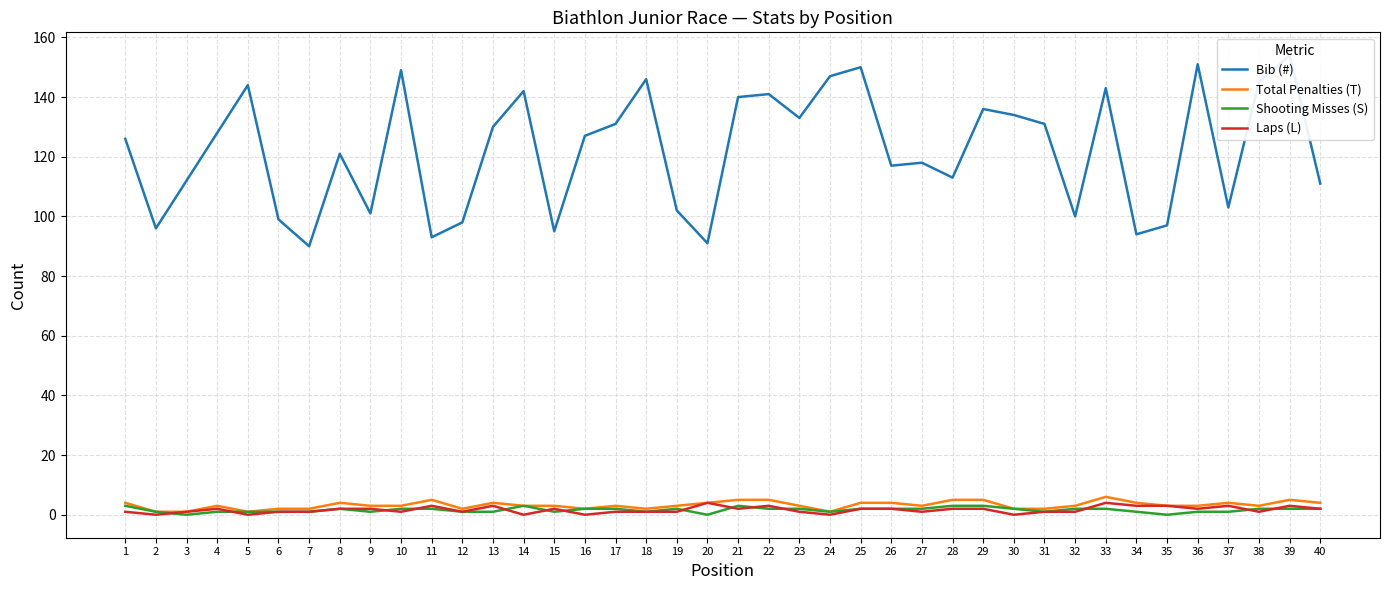

Is the value of Total Penalties (T) at 12 greater than the value of Laps (L) at 18?

Yes